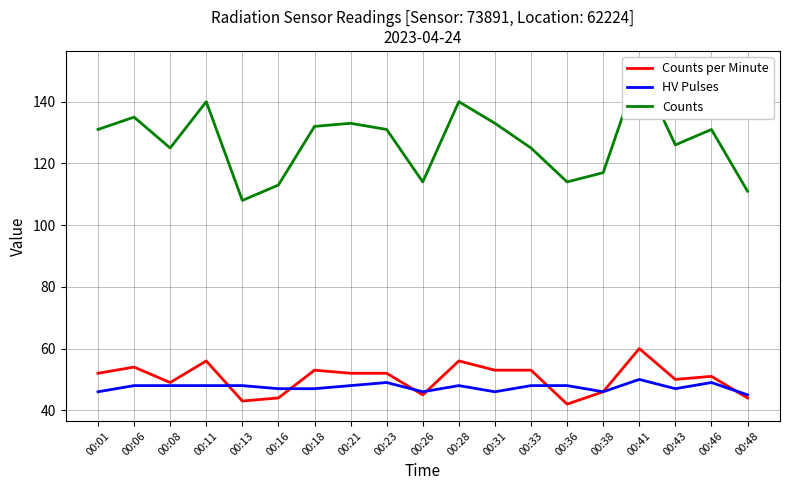

What is the highest value of the Counts per Minute series?

60